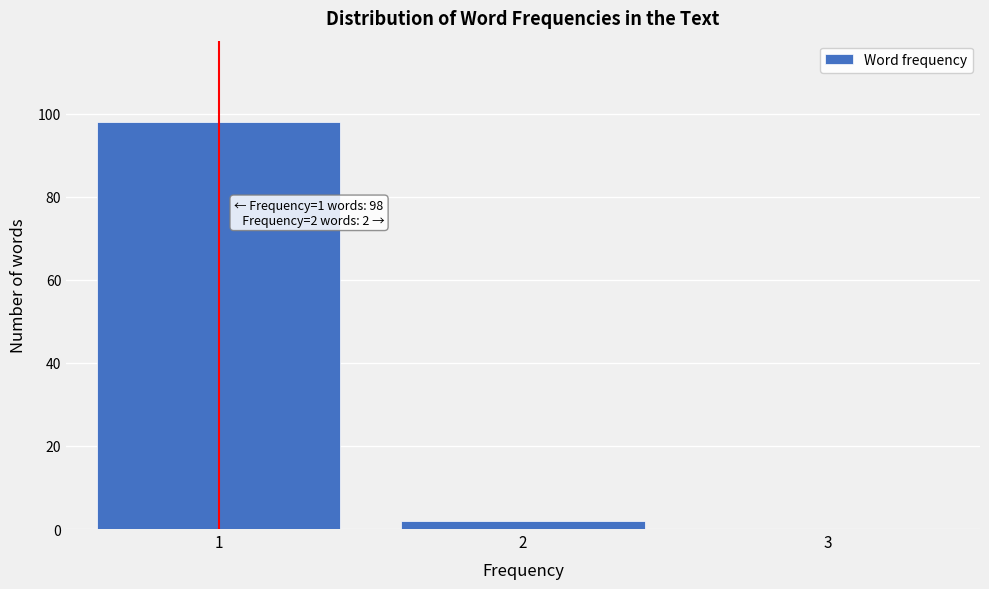

Reading left to right, transcribe all the data shown in this chart.

98	2